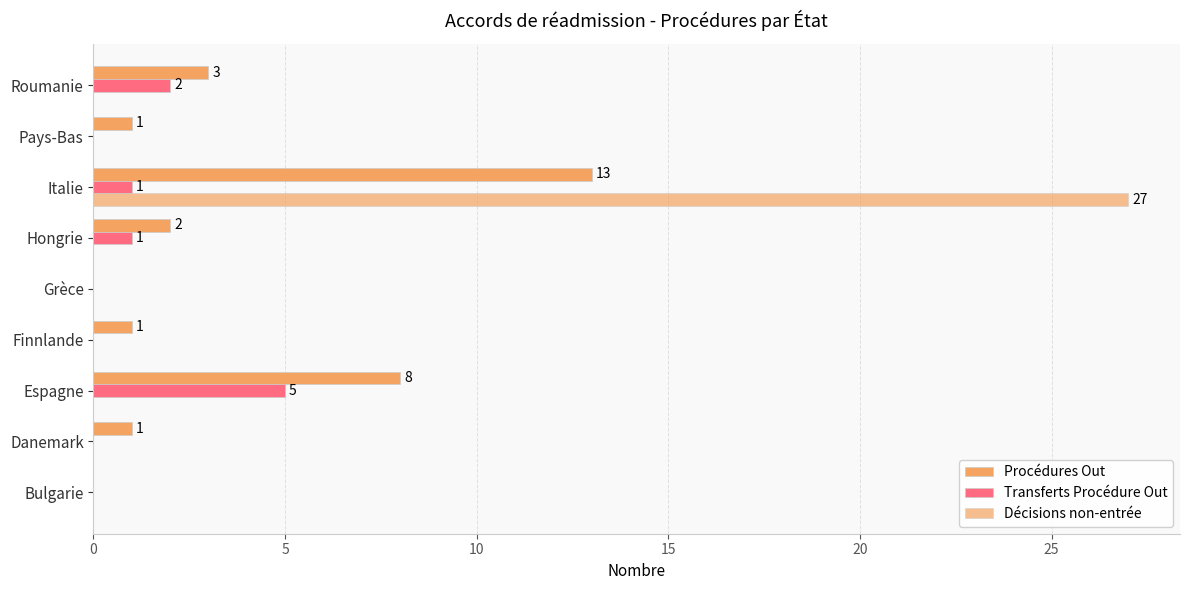

At how many categories does at least one series exceed 9?

1